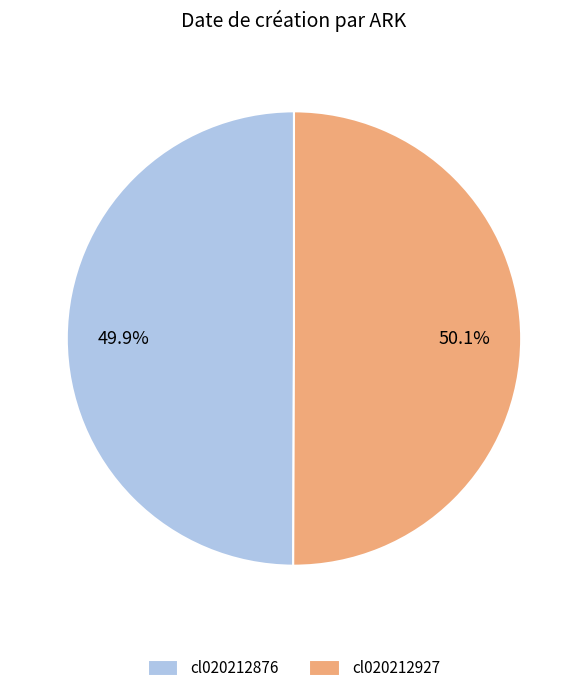

To the nearest percent, what is the combined percentage of cl020212927 and cl020212876?

100%